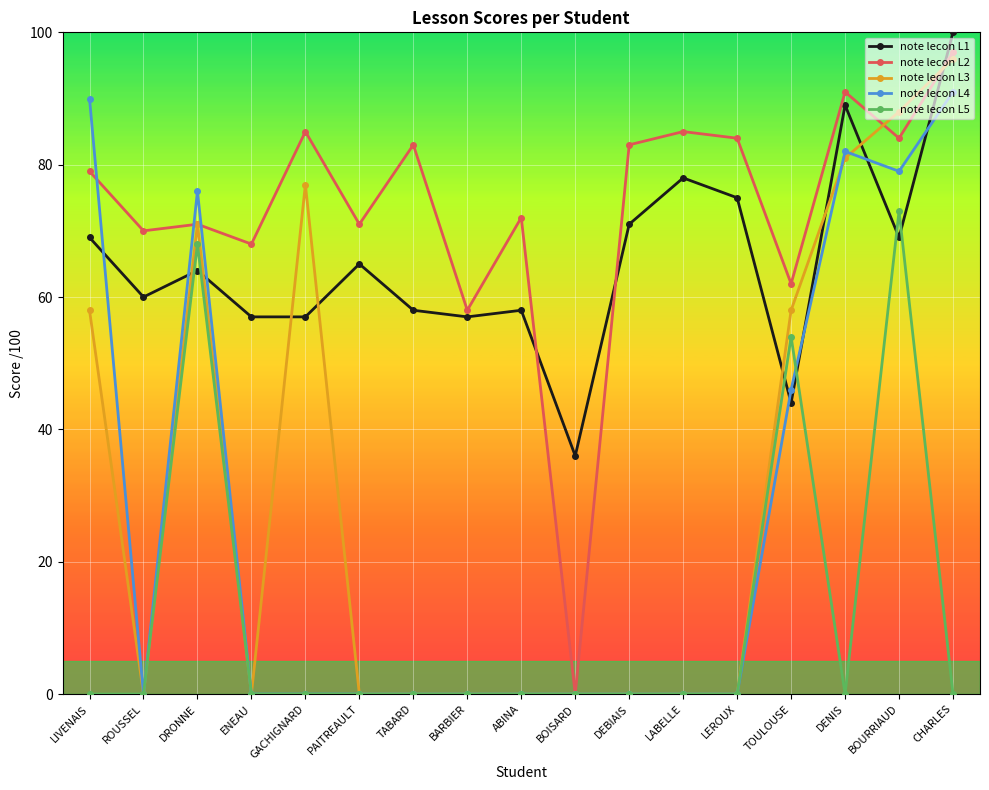

How many data points in note lecon L1 are less than 64?

8